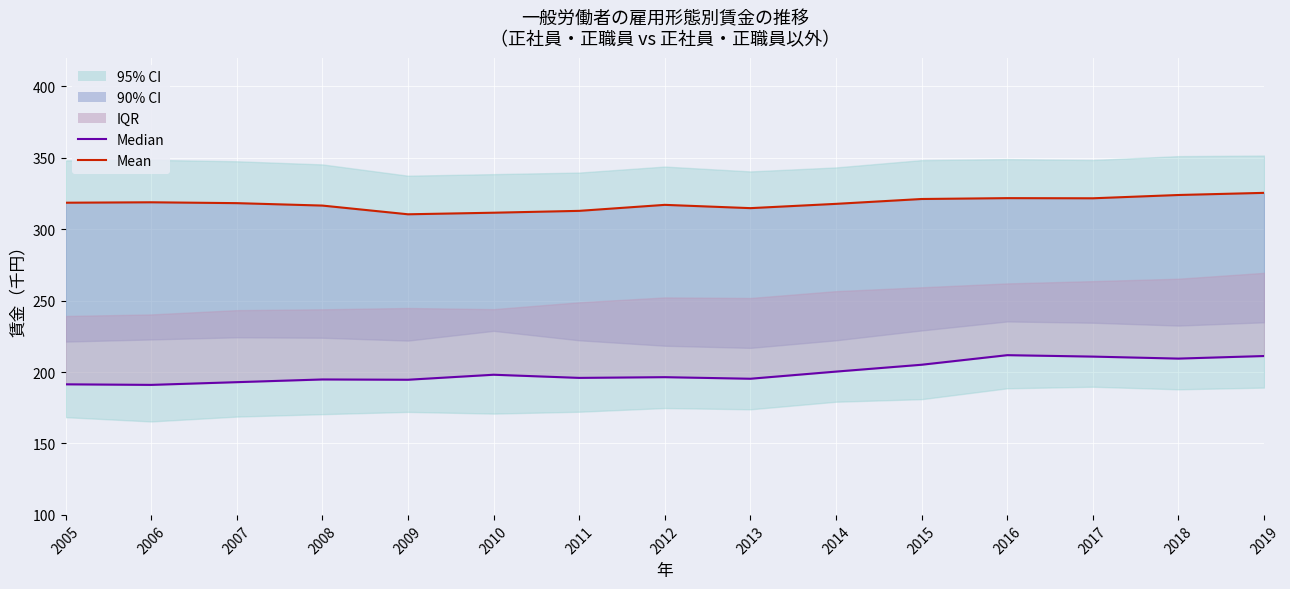

Between 2011 and 2012, which series saw the biggest shift?

Mean